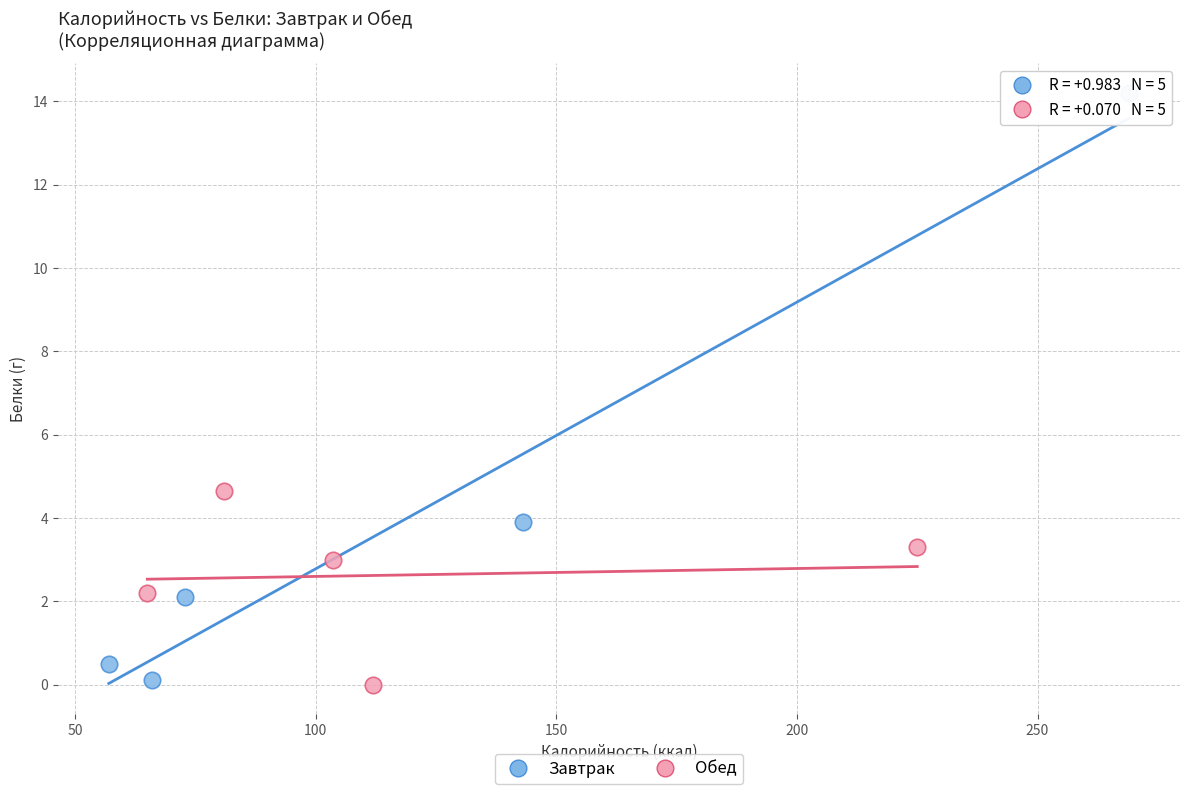

Which series reaches the maximum Y coordinate?

Завтрак